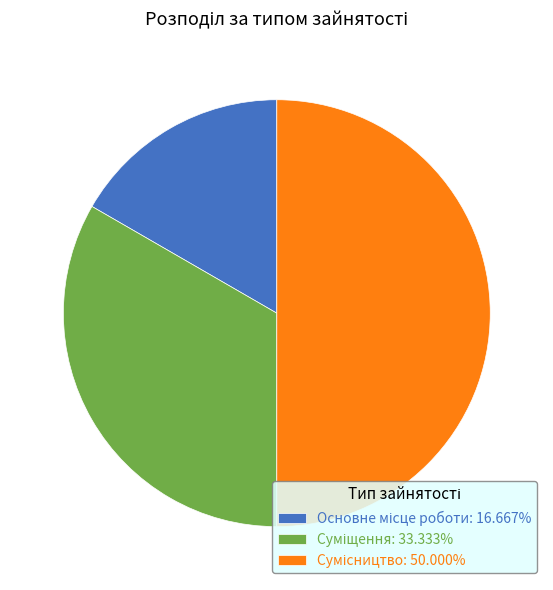

To the nearest percent, what is the difference between the Основне місце роботи and Суміщення slice percentages?

17%